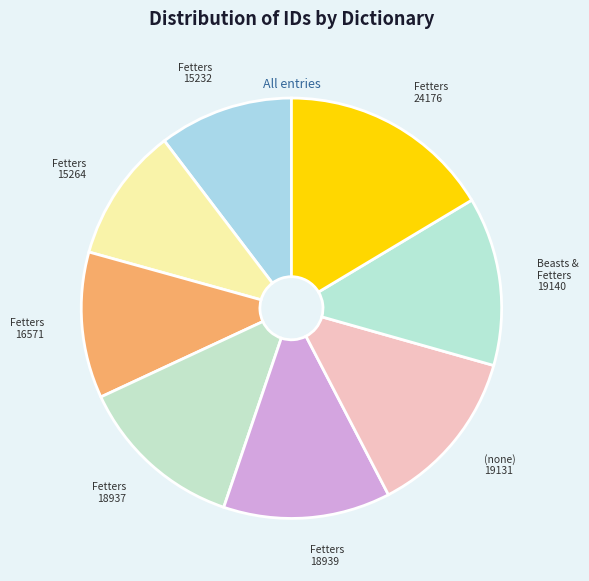

Is it true that (none) 19131 is 13% of the pie?

True